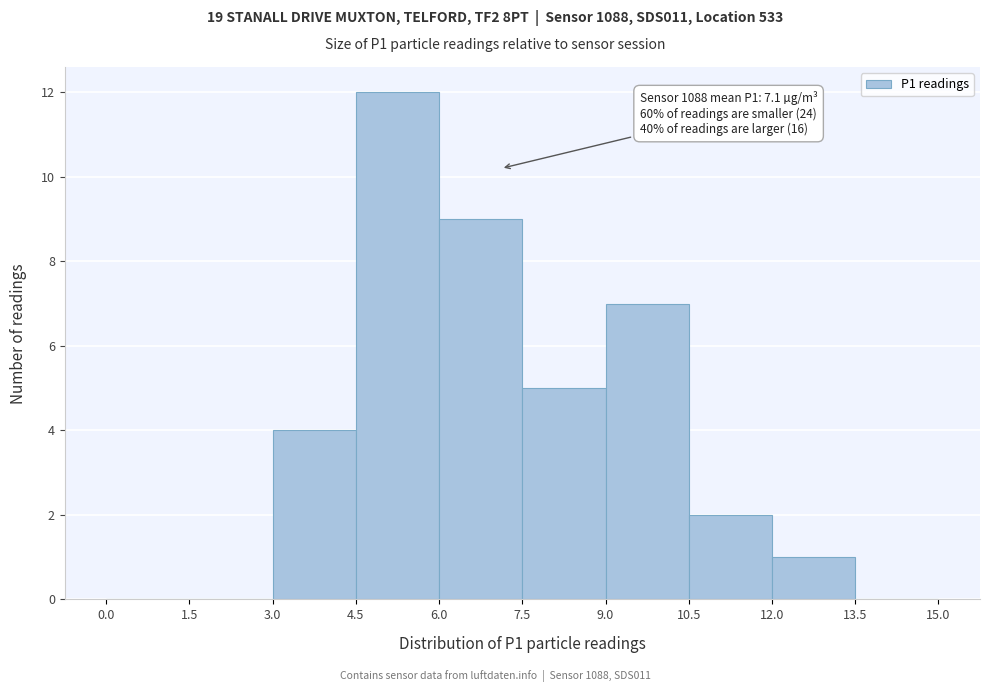

Over which range of the x-axis is the bar tallest?

4.5 to 6.0